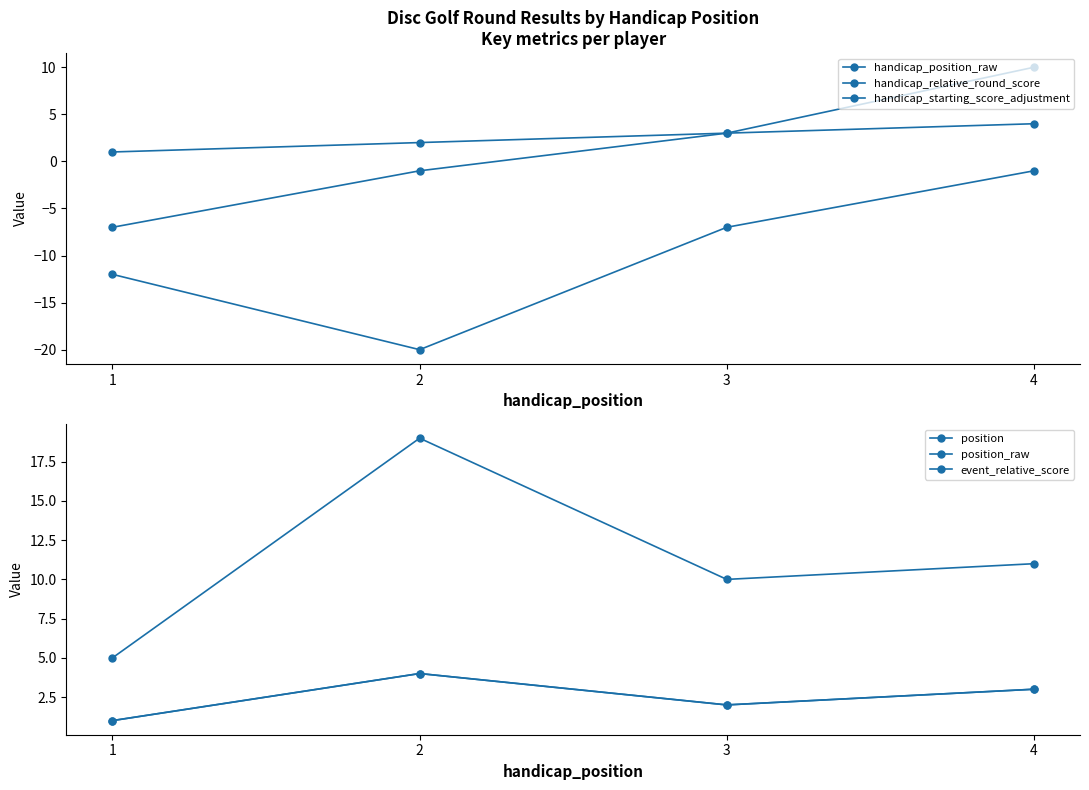

What is the difference between the second highest and second lowest values in the position_raw series?

1